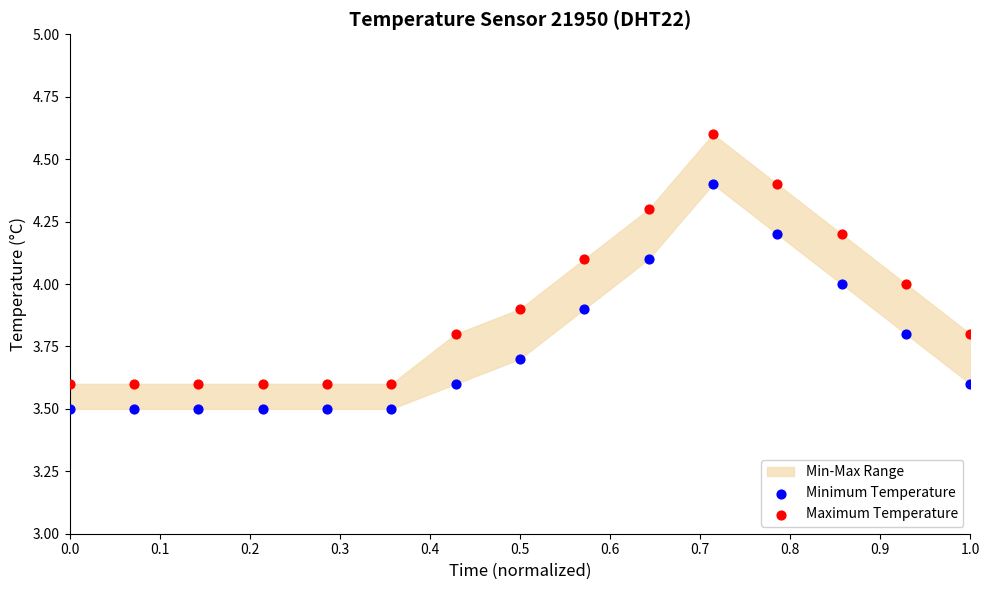

Which series reaches the minimum Y coordinate?

Minimum Temperature